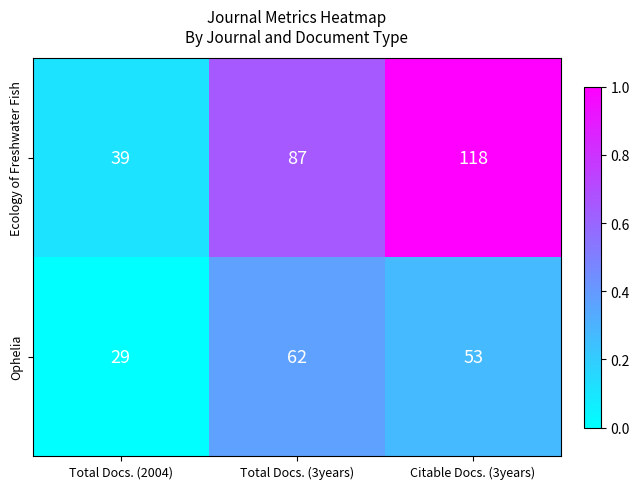

What is the total value across all series at Total Docs. (2004)?

68